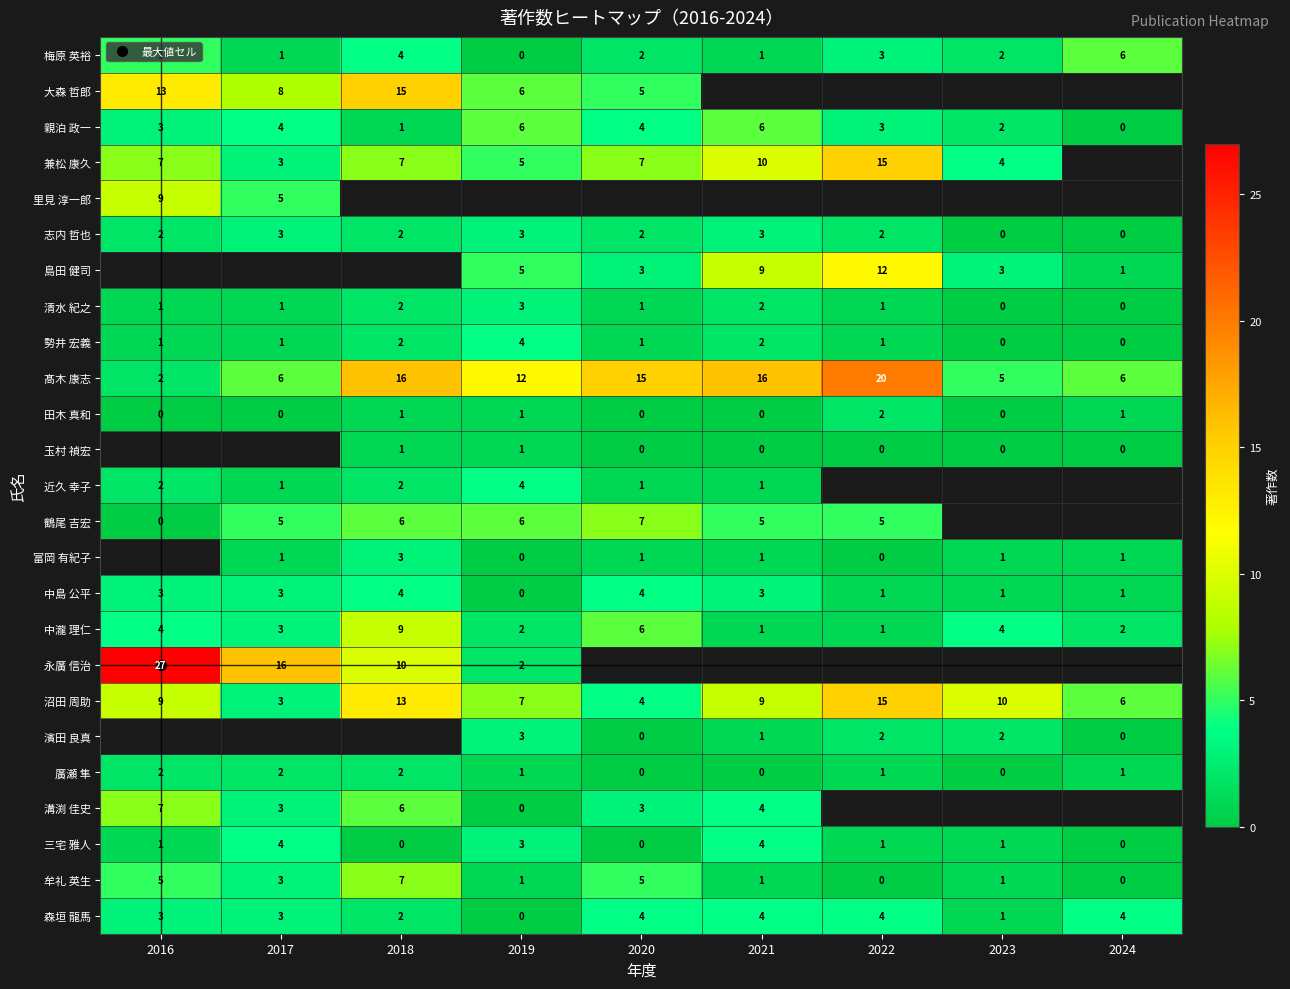

At which label is 髙木 康志 closest to 11?

2019